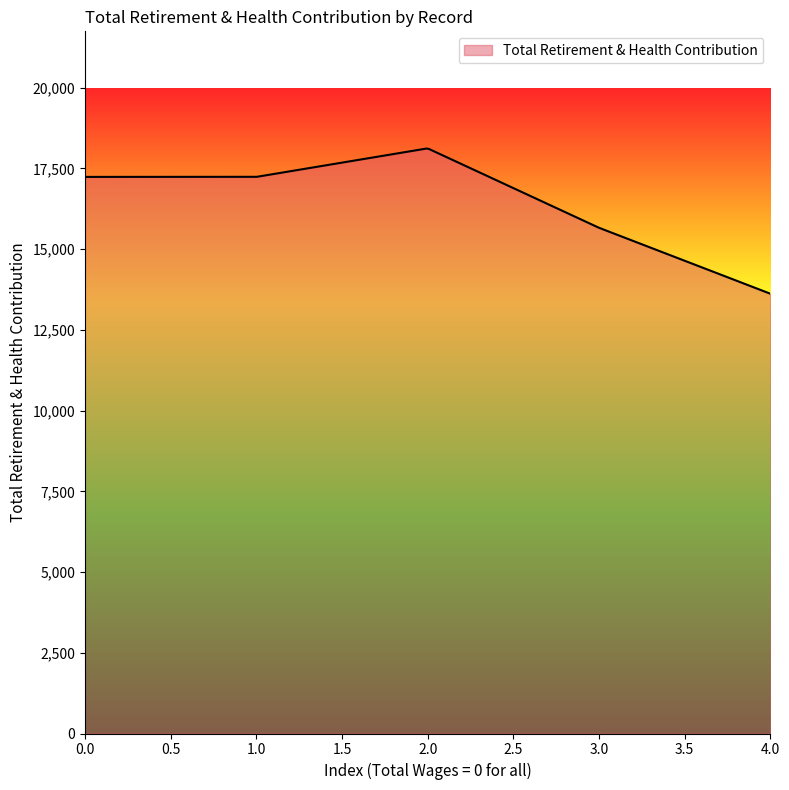

How many values are below 17238?

123